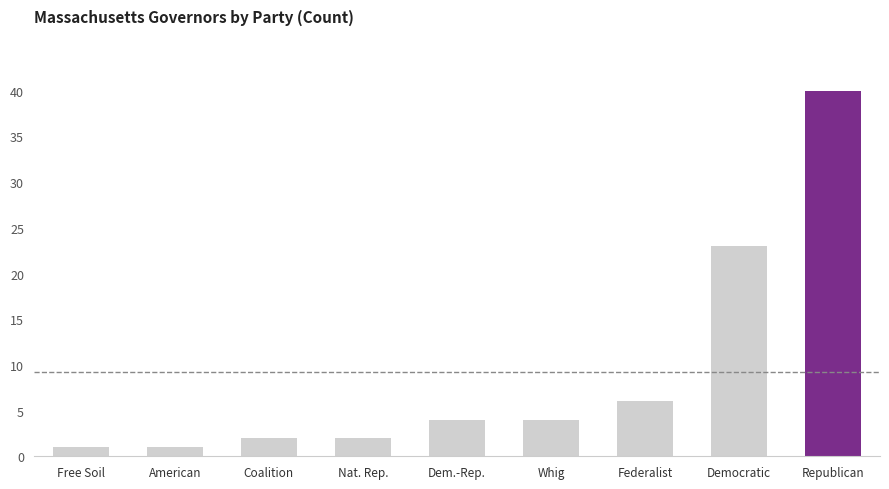

What position from the right is Coalition?

7